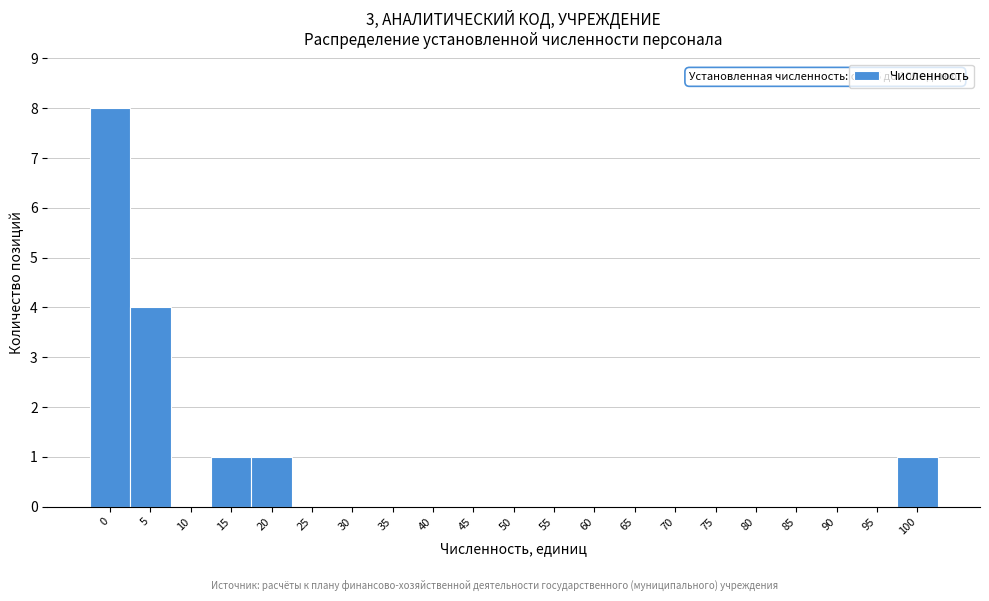

Reading right to left, what are all the values shown in this chart?

100=1	95=0	90=0	85=0	80=0	75=0	70=0	65=0	60=0	55=0	50=0	45=0	40=0	35=0	30=0	25=0	20=1	15=1	10=0	5=4	0=8